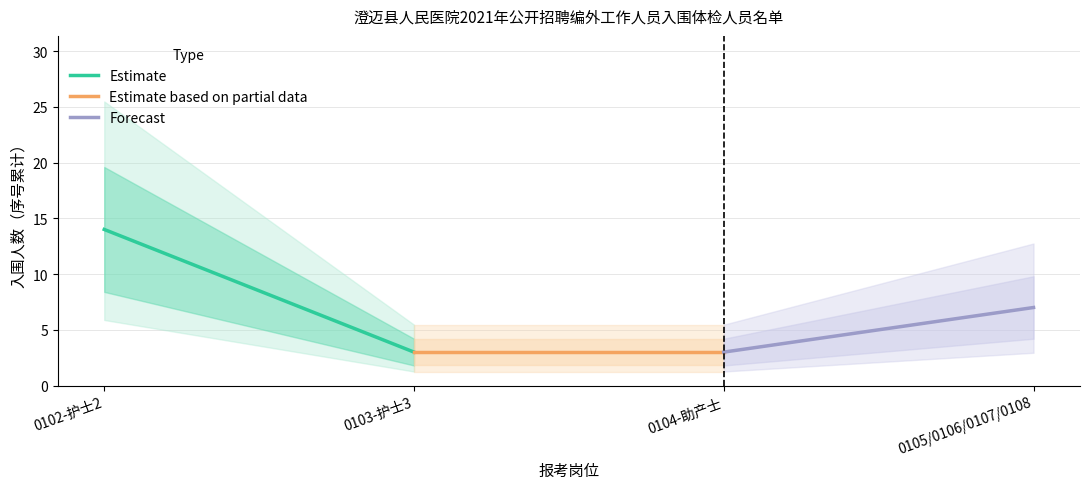

Which series has the largest range (max minus min)?

Estimate